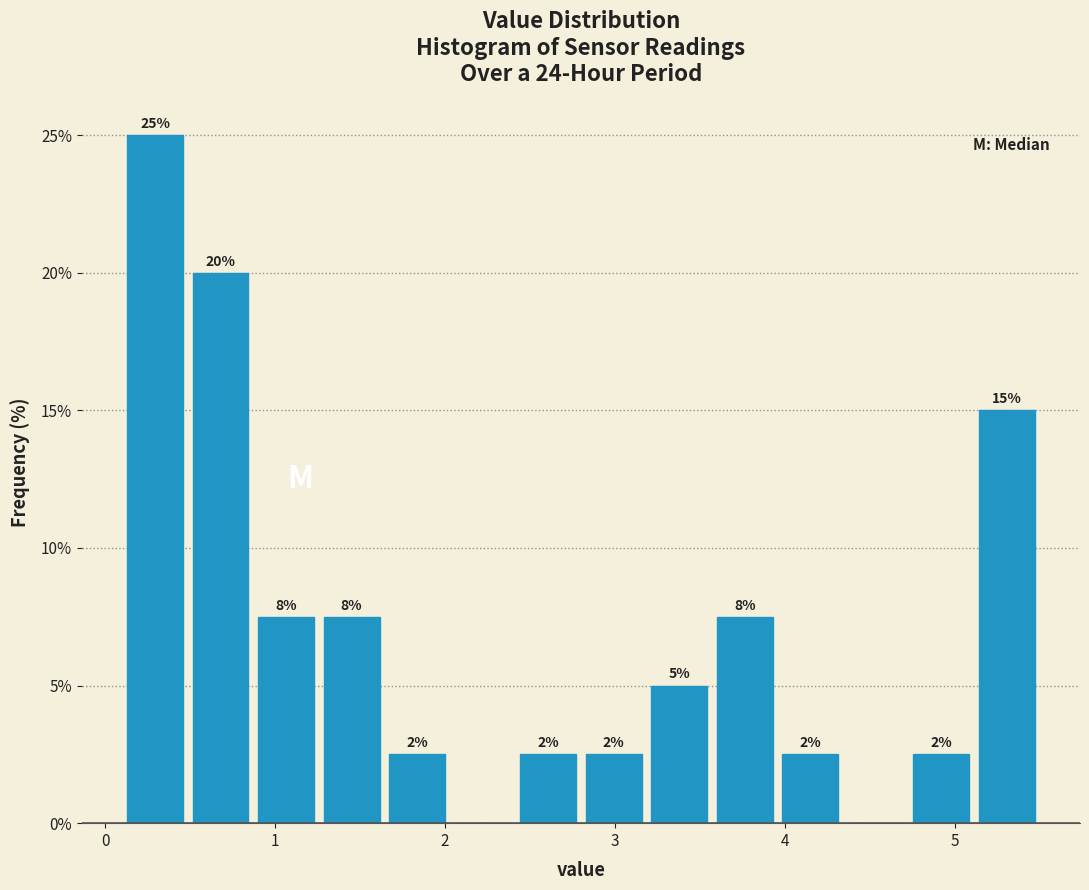

Around what value on the x-axis is the tallest bar? Give the approximate position of its centre, as read against the axis.

0.3